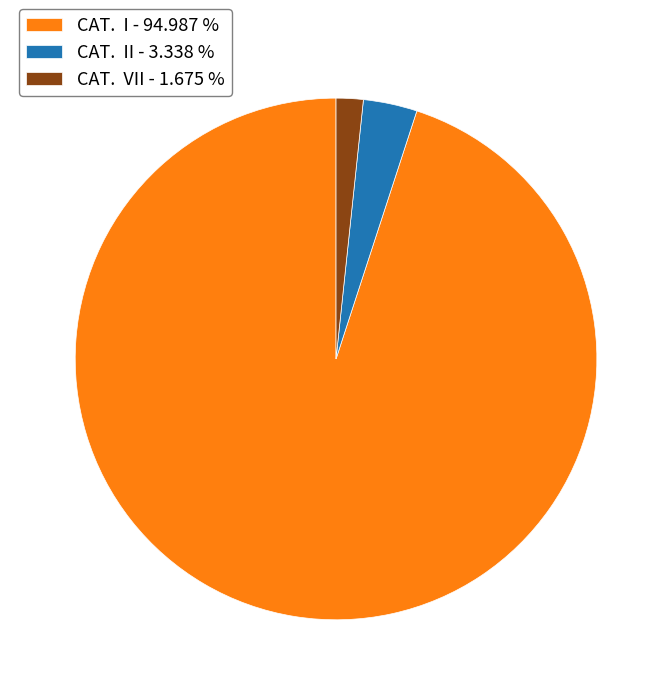

Which has a higher value, CAT. VII - 1.675 % or CAT. I - 94.987 %?

CAT. I - 94.987 %